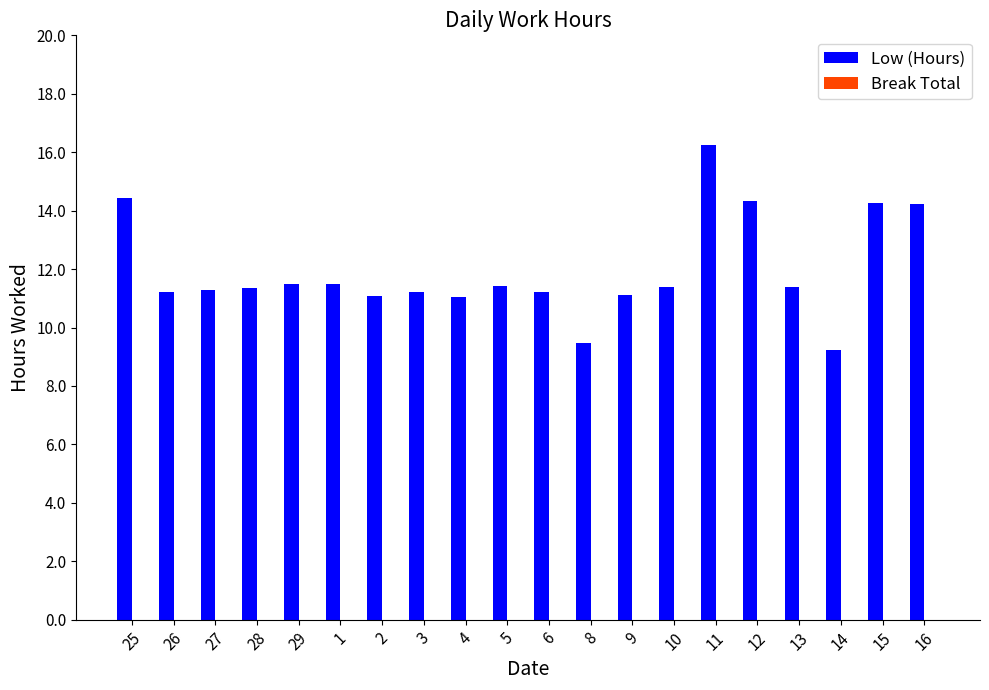

What is the average value?

11.9